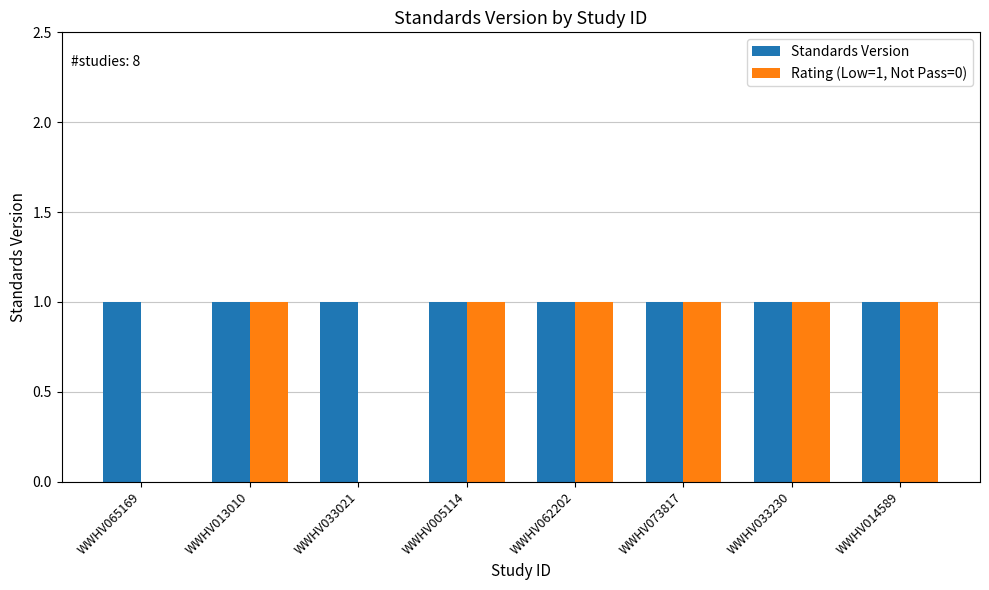

How many categories are shown in the chart?

8